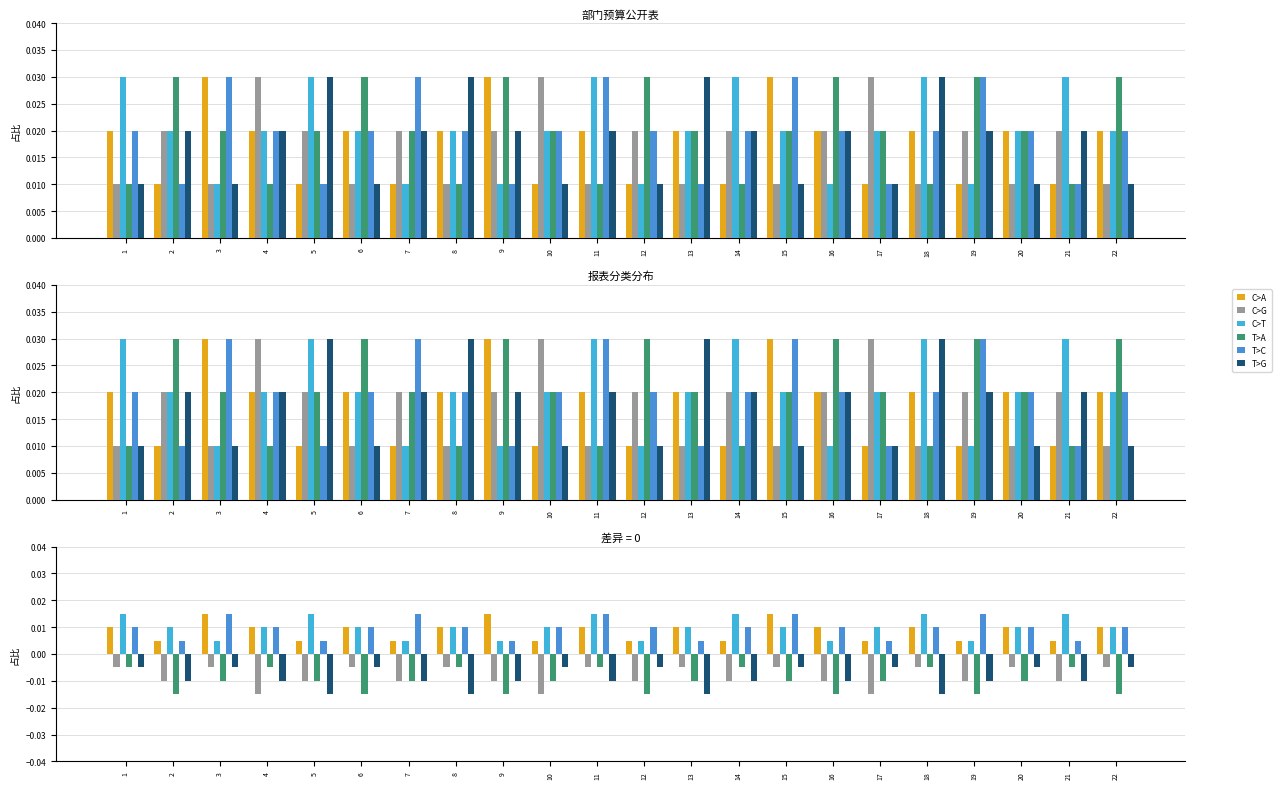

Reading left to right, what are all the values shown in this chart?

C>A: 1=0.0	2=0.0	3=0.0	4=0.0	5=0.0	6=0.0	7=0.0	8=0.0	9=0.0	10=0.0	11=0.0	12=0.0	13=0.0	14=0.0	15=0.0	16=0.0	17=0.0	18=0.0	19=0.0	20=0.0	21=0.0	22=0.0
C>G: 1=-0.0	2=-0.0	3=-0.0	4=-0.0	5=-0.0	6=-0.0	7=-0.0	8=-0.0	9=-0.0	10=-0.0	11=-0.0	12=-0.0	13=-0.0	14=-0.0	15=-0.0	16=-0.0	17=-0.0	18=-0.0	19=-0.0	20=-0.0	21=-0.0	22=-0.0
C>T: 1=0.0	2=0.0	3=0.0	4=0.0	5=0.0	6=0.0	7=0.0	8=0.0	9=0.0	10=0.0	11=0.0	12=0.0	13=0.0	14=0.0	15=0.0	16=0.0	17=0.0	18=0.0	19=0.0	20=0.0	21=0.0	22=0.0
T>A: 1=-0.0	2=-0.0	3=-0.0	4=-0.0	5=-0.0	6=-0.0	7=-0.0	8=-0.0	9=-0.0	10=-0.0	11=-0.0	12=-0.0	13=-0.0	14=-0.0	15=-0.0	16=-0.0	17=-0.0	18=-0.0	19=-0.0	20=-0.0	21=-0.0	22=-0.0
T>C: 1=0.0	2=0.0	3=0.0	4=0.0	5=0.0	6=0.0	7=0.0	8=0.0	9=0.0	10=0.0	11=0.0	12=0.0	13=0.0	14=0.0	15=0.0	16=0.0	17=0.0	18=0.0	19=0.0	20=0.0	21=0.0	22=0.0
T>G: 1=-0.0	2=-0.0	3=-0.0	4=-0.0	5=-0.0	6=-0.0	7=-0.0	8=-0.0	9=-0.0	10=-0.0	11=-0.0	12=-0.0	13=-0.0	14=-0.0	15=-0.0	16=-0.0	17=-0.0	18=-0.0	19=-0.0	20=-0.0	21=-0.0	22=-0.0